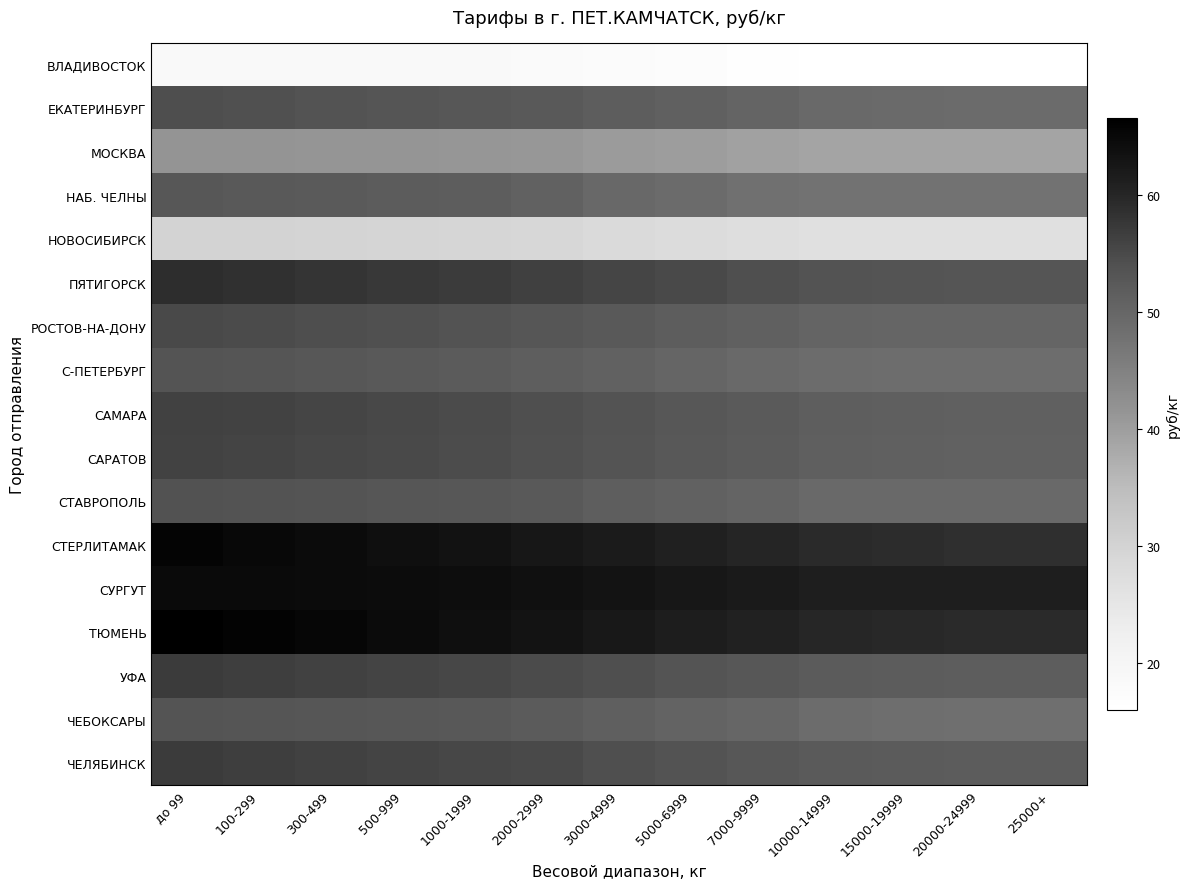

What is the total value across all series at до 99?

895.6